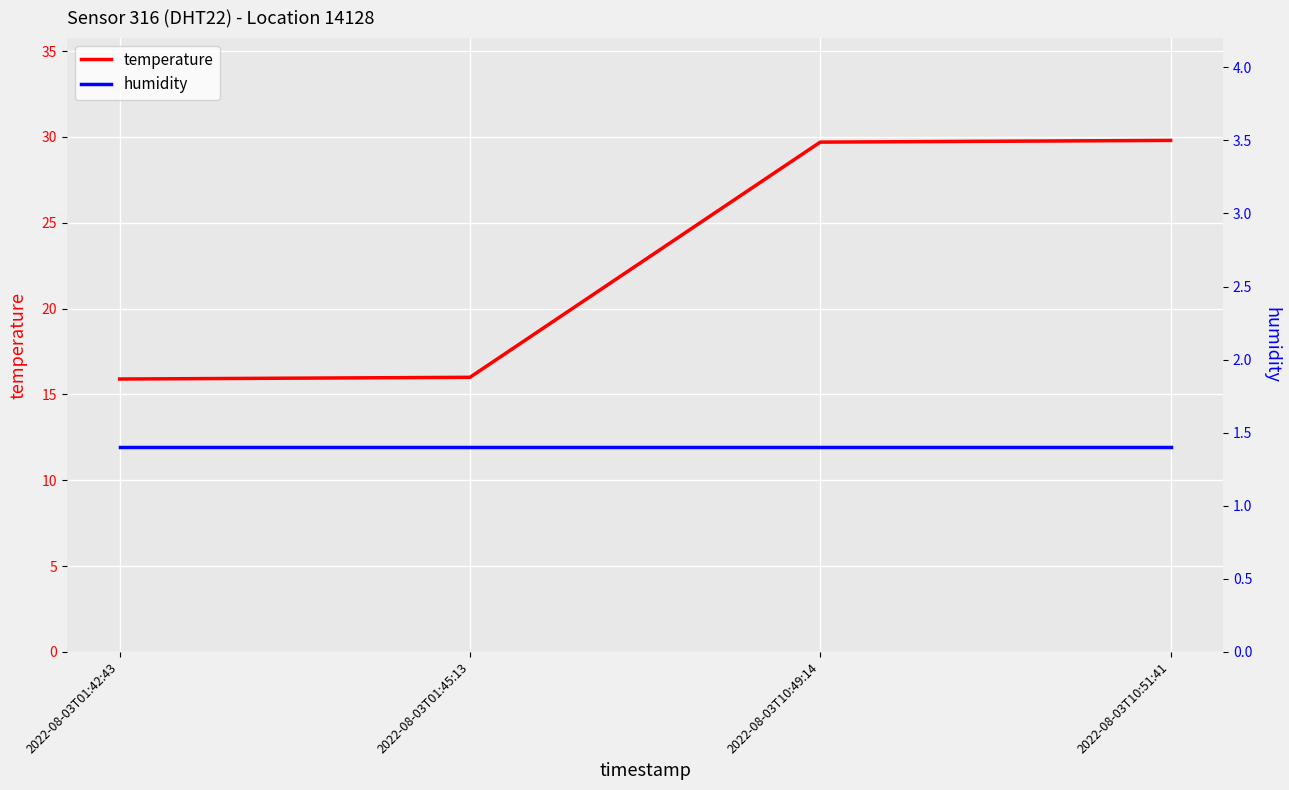

Read the temperature value at 2022-08-03T01:45:13.

16.0